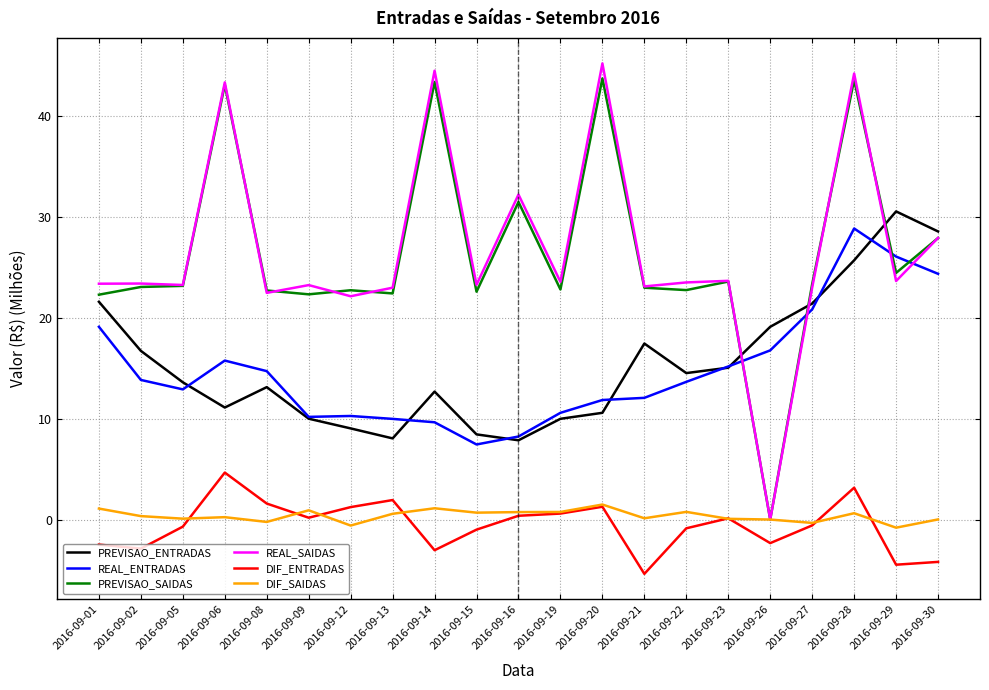

True or false: REAL_SAIDAS and REAL_ENTRADAS intersect in this chart.

True